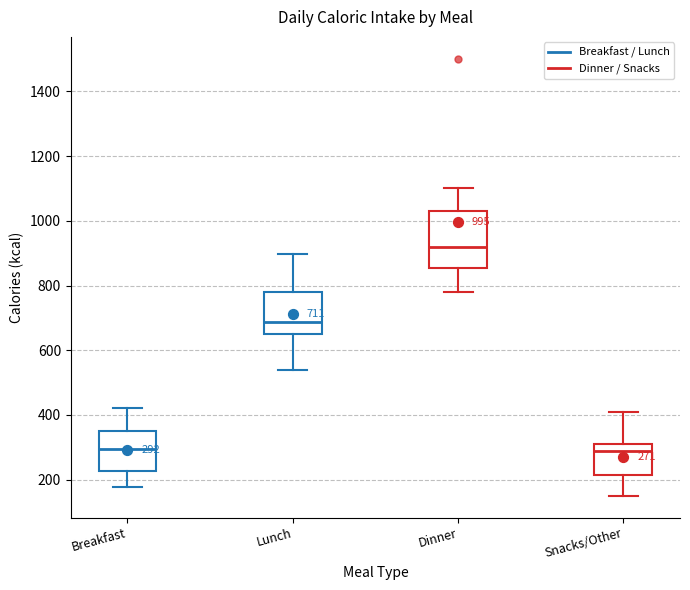

Comparing the boxes themselves (not the whiskers), which one is the tallest?

Dinner